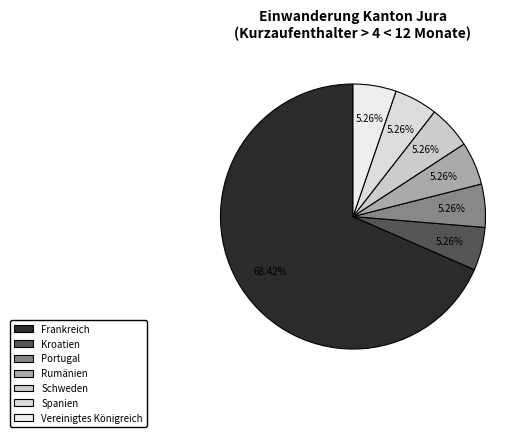

Is Rumänien the majority of the pie?

No